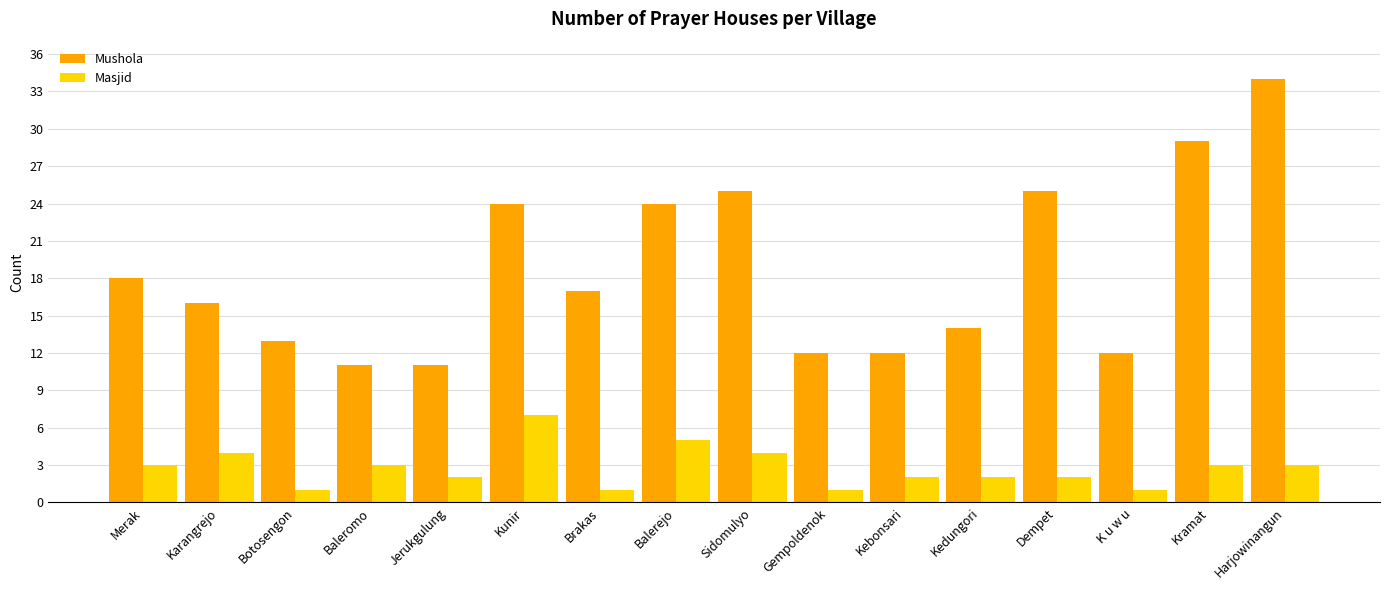

What is the label of the 9th bar from the right?

Balerejo